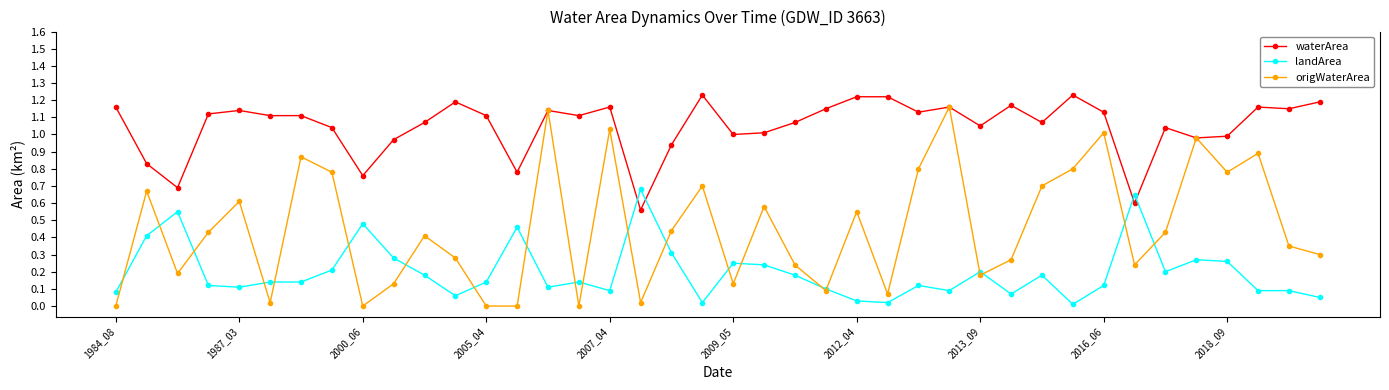

Does the chart have visible grid lines?

No